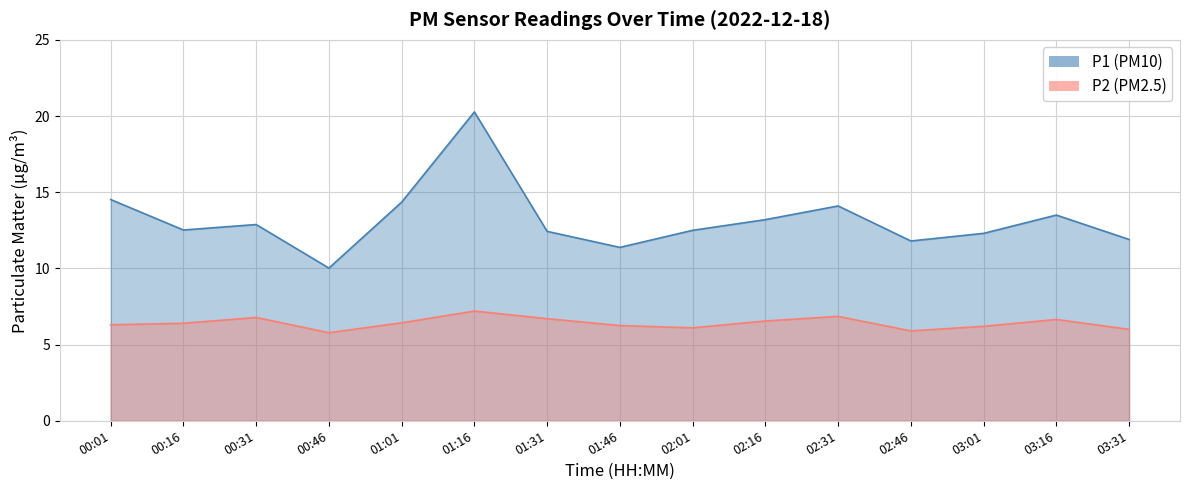

True or false: P1 and P2 intersect in this chart.

False